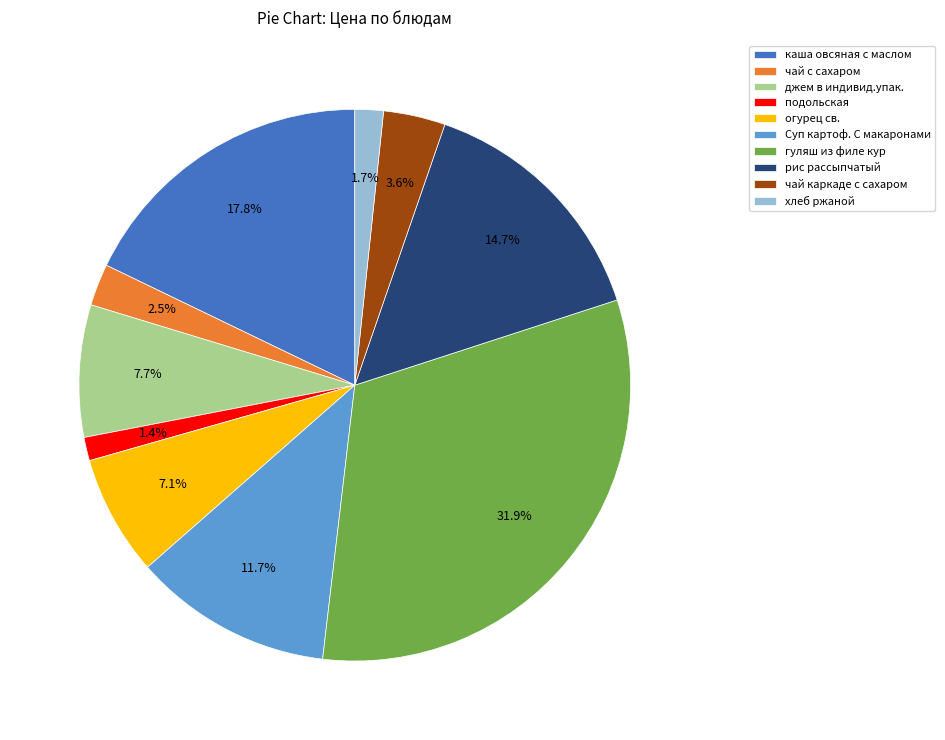

True or false: огурец св. accounts for 7% of the total.

True